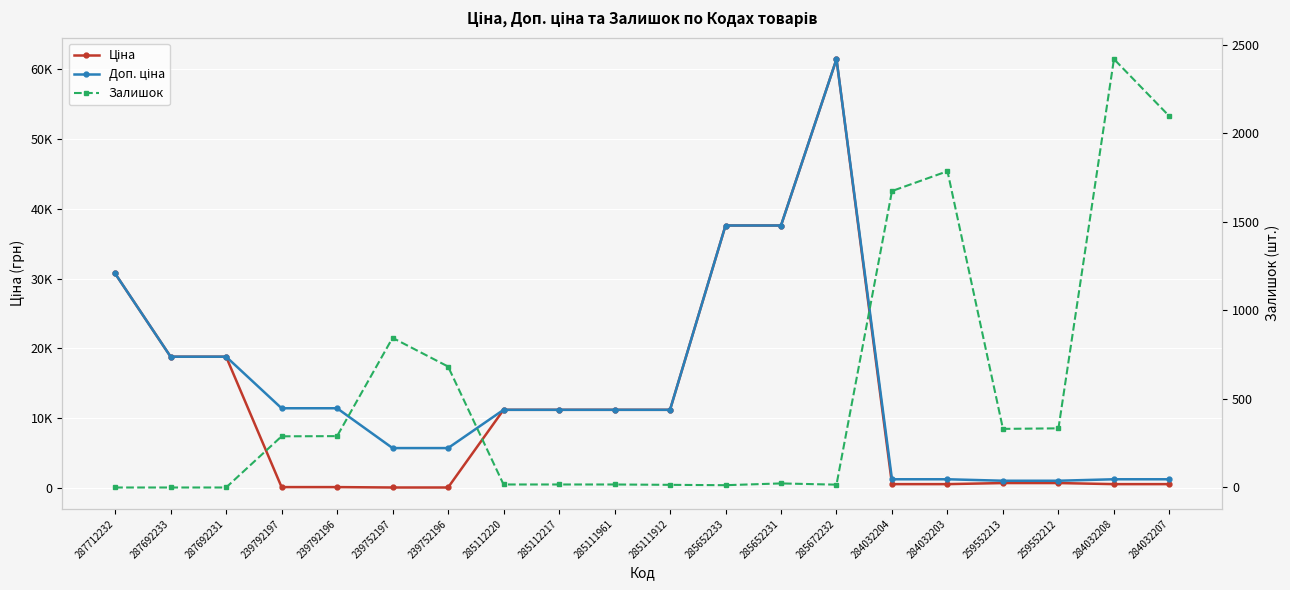

What position from the right is 284032203?

5